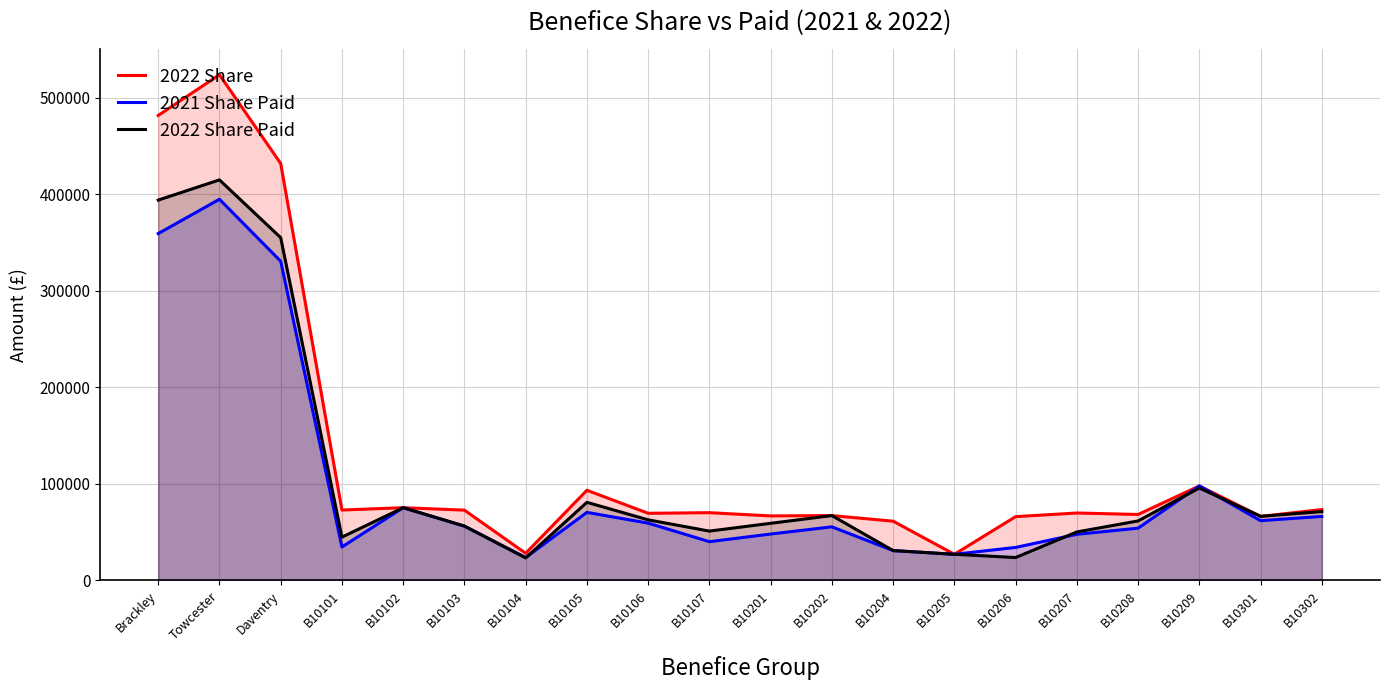

At which category does 2022 Share Paid reach its first local peak?

Towcester